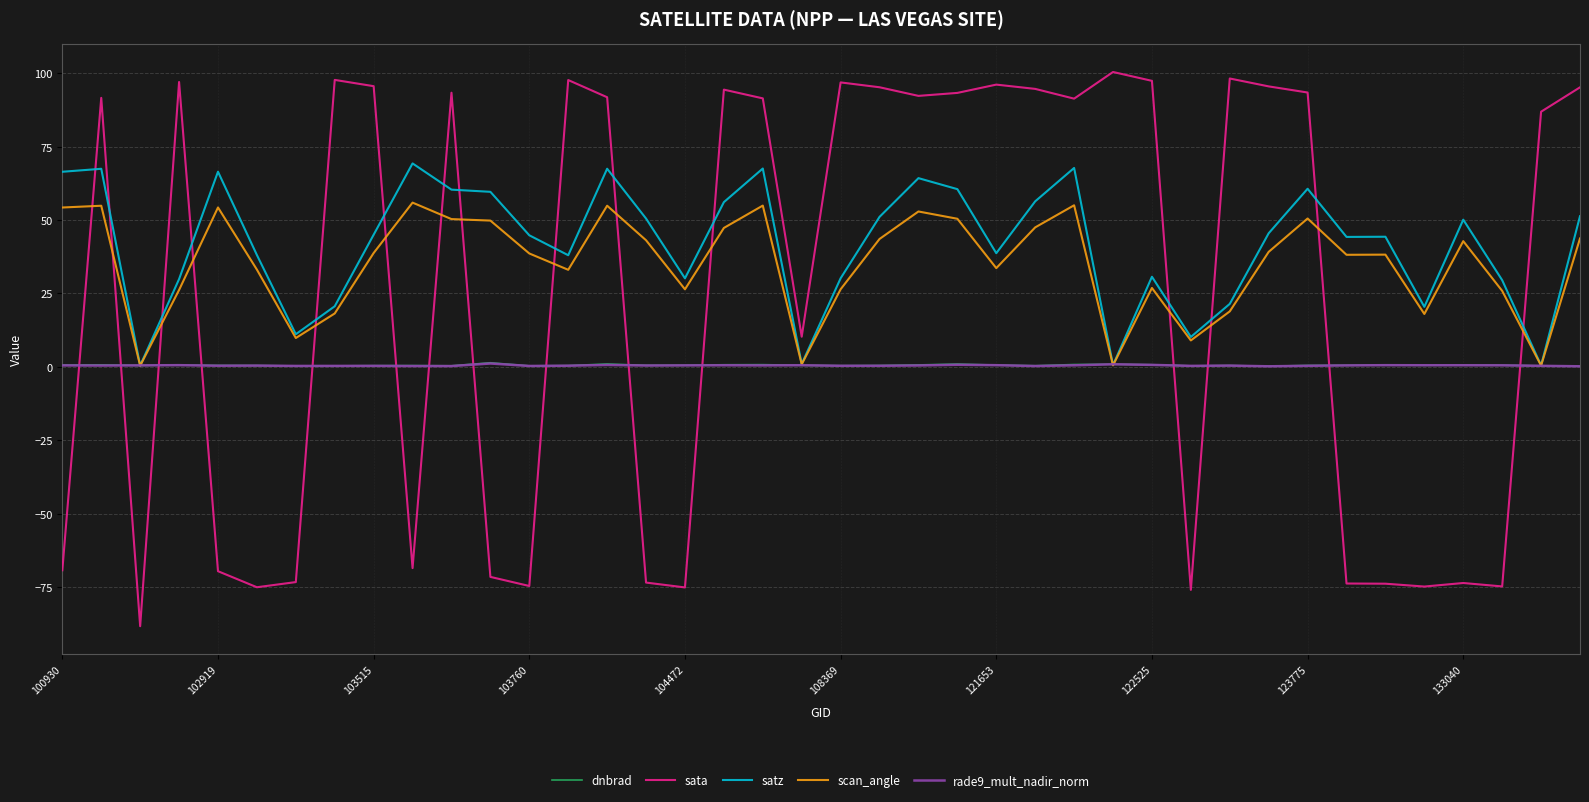

What is the highest value of the satz series?

69.3